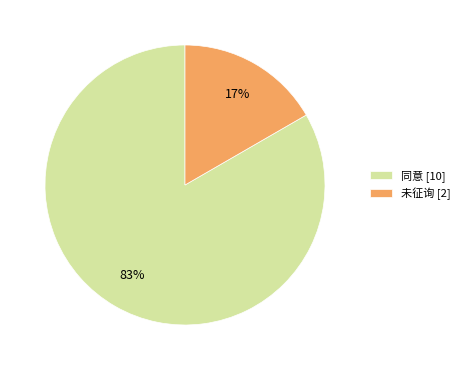

Rank the categories by value from lowest to highest.

未征询, 同意